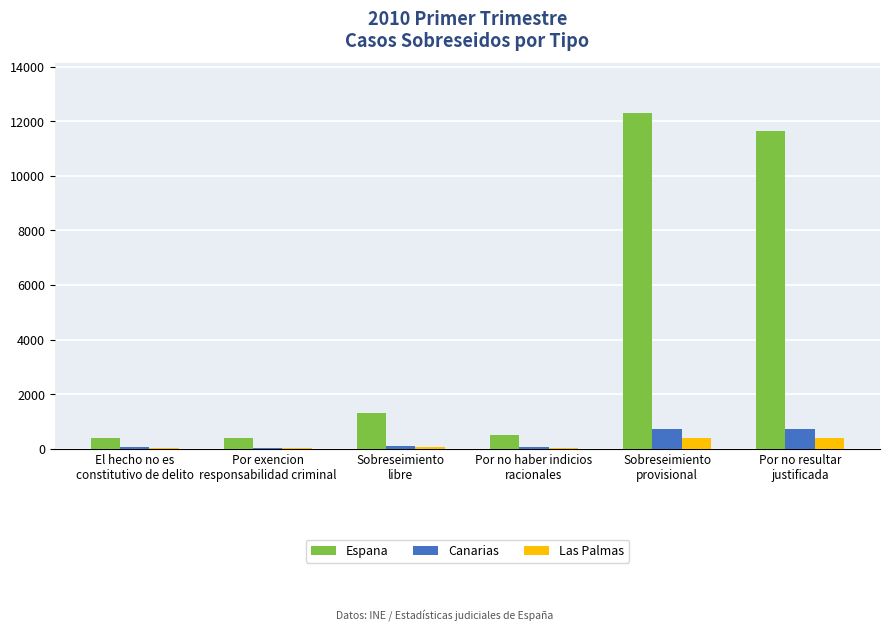

What is the sum of all Las Palmas values?

862